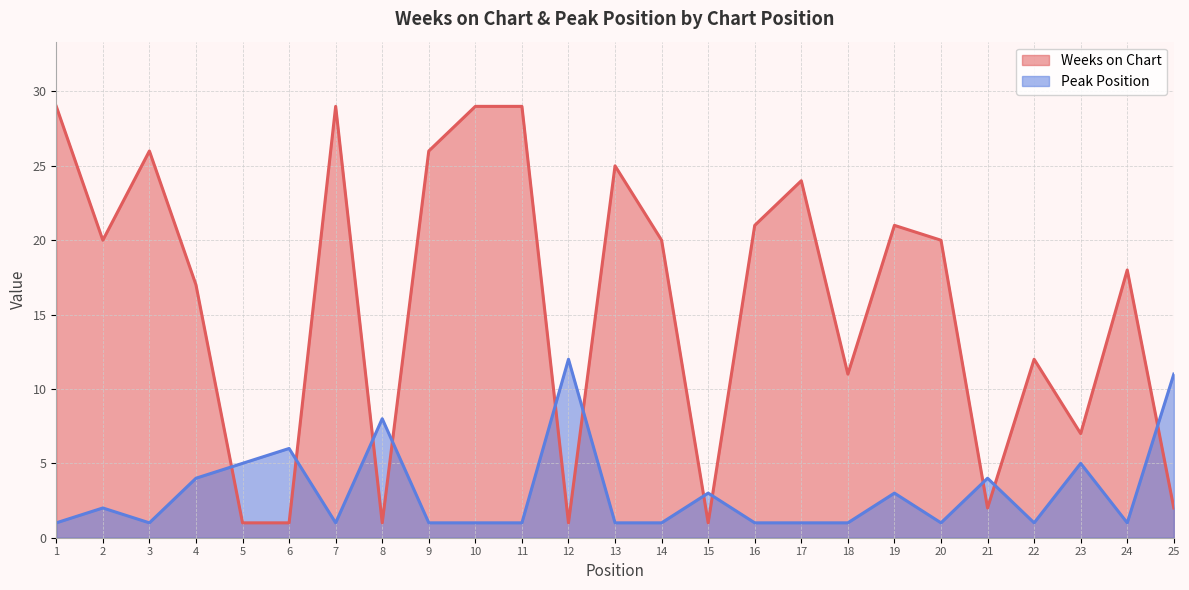

How many categories are shown in the chart?

25